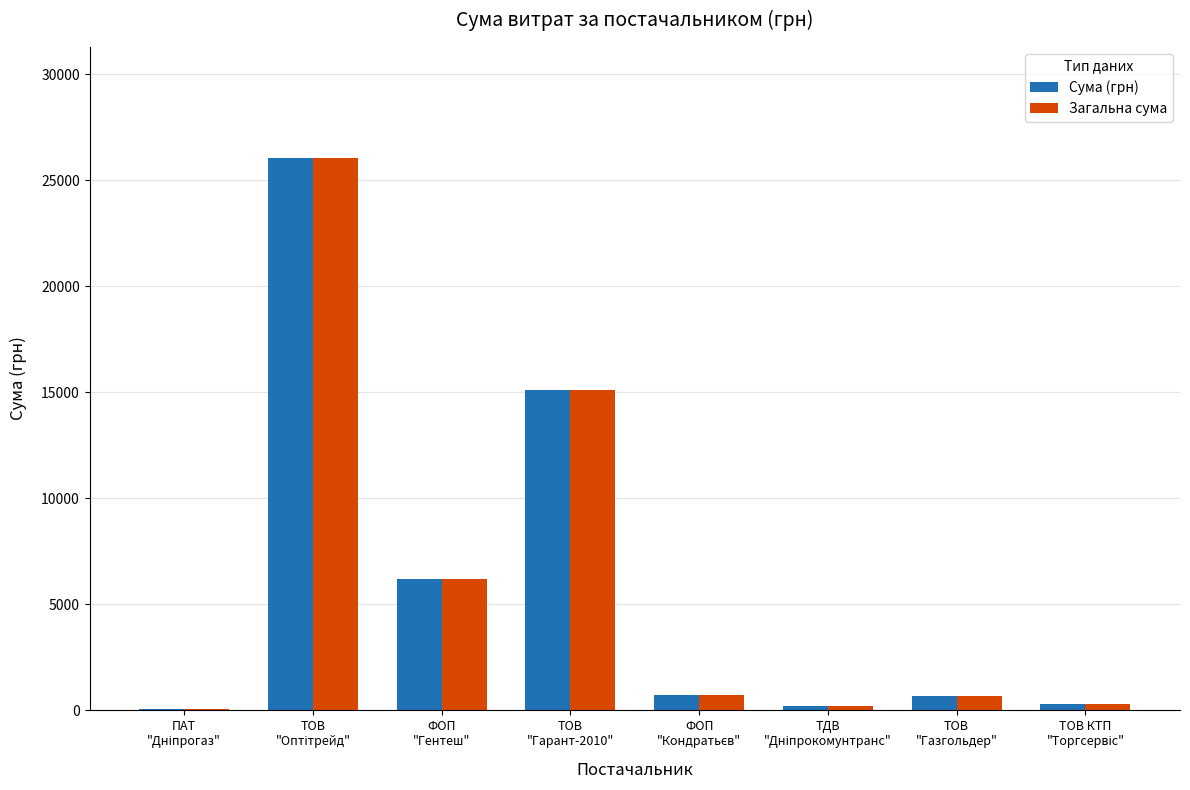

What is the sum of all Сума (грн) values?

49369.0